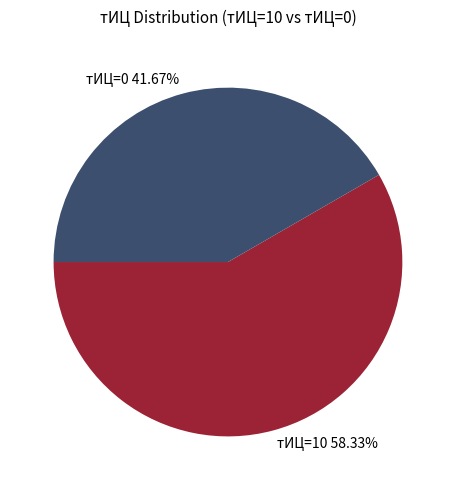

Is the sum of тИЦ=0 41.67% and тИЦ=10 58.33% greater than half?

Yes